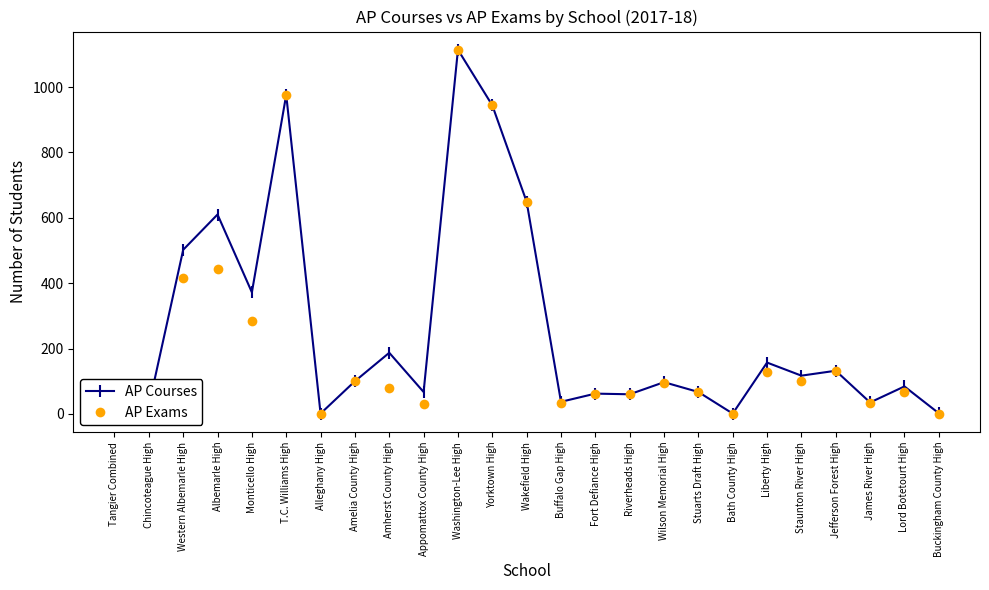

At which category does AP Courses reach its first local peak?

Albemarle High